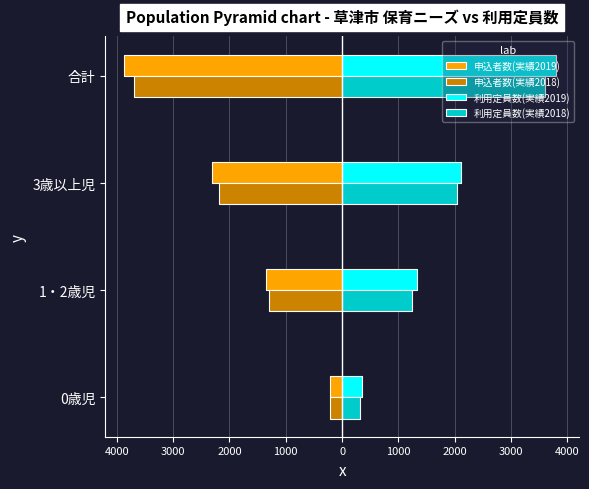

What are all the series names shown in the legend?

申込者数(実績2019), 申込者数(実績2018), 利用定員数(実績2019), 利用定員数(実績2018)